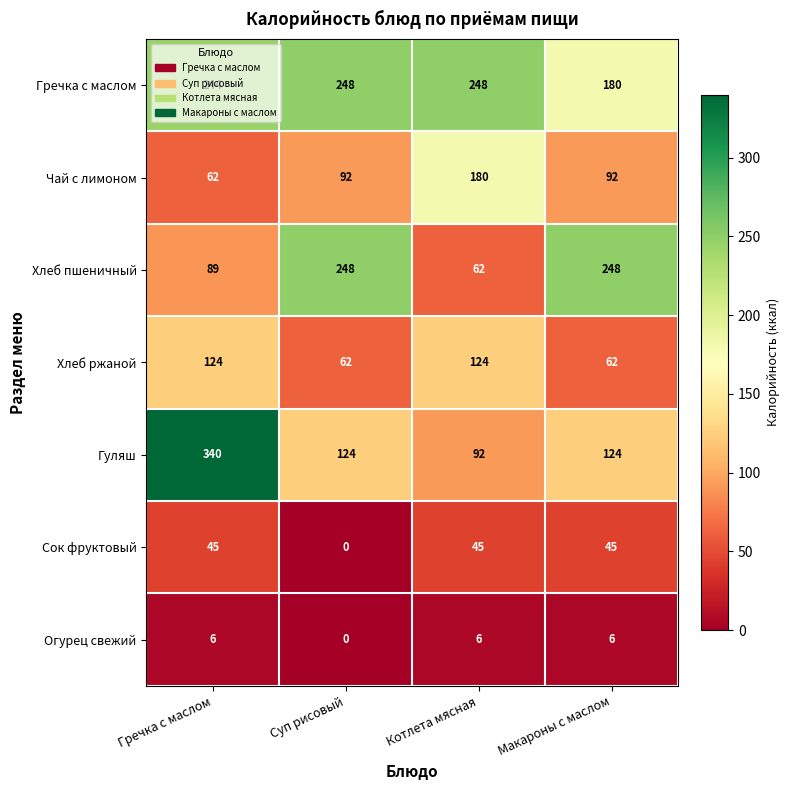

True or false: Сок фруктовый has a value of 69 at Макароны с маслом.

False